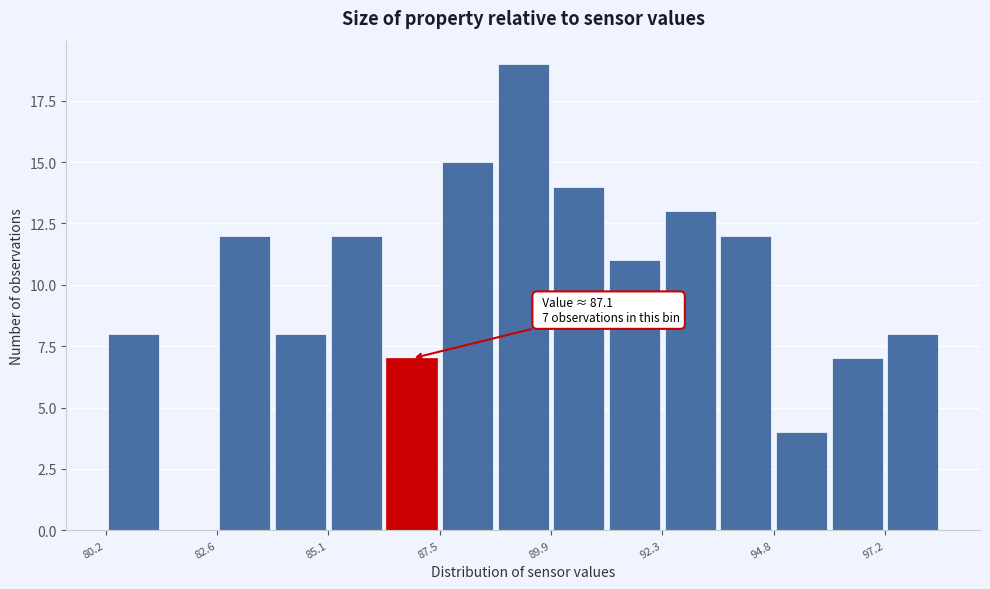

Read against the x-axis, roughly where is the centre of the tallest bar?

89.5